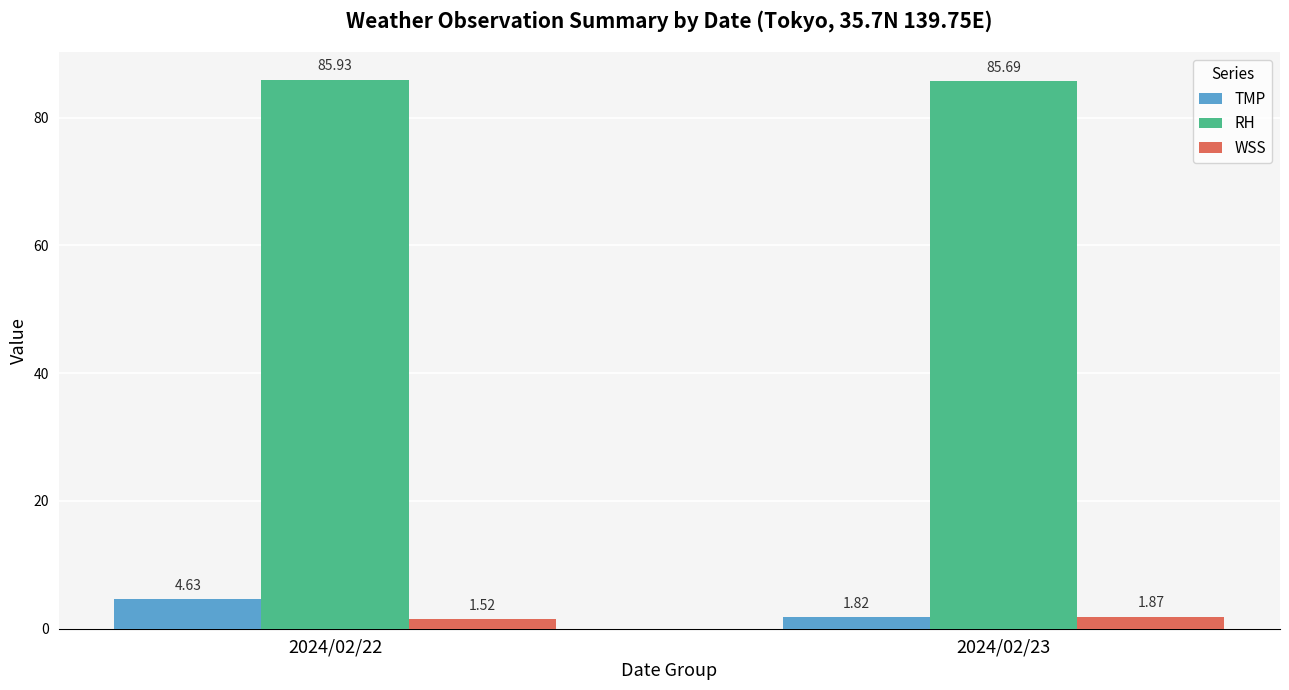

What is the sum of all TMP values?

6.5